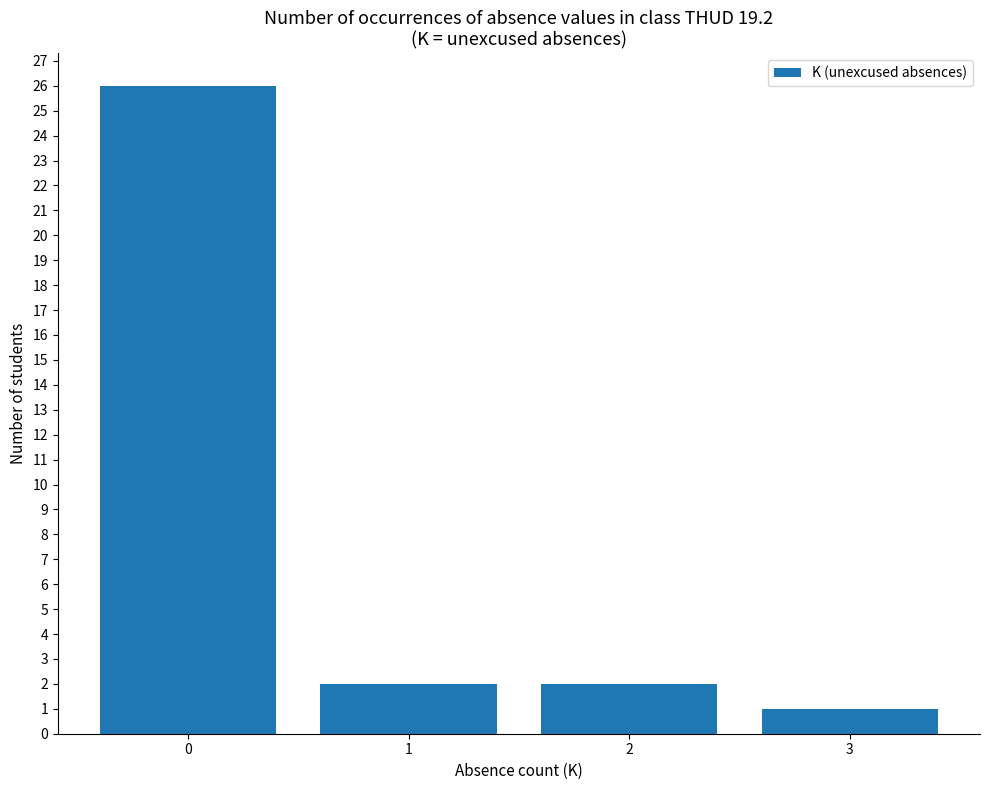

What is the change in value from 2 to 3?

-1